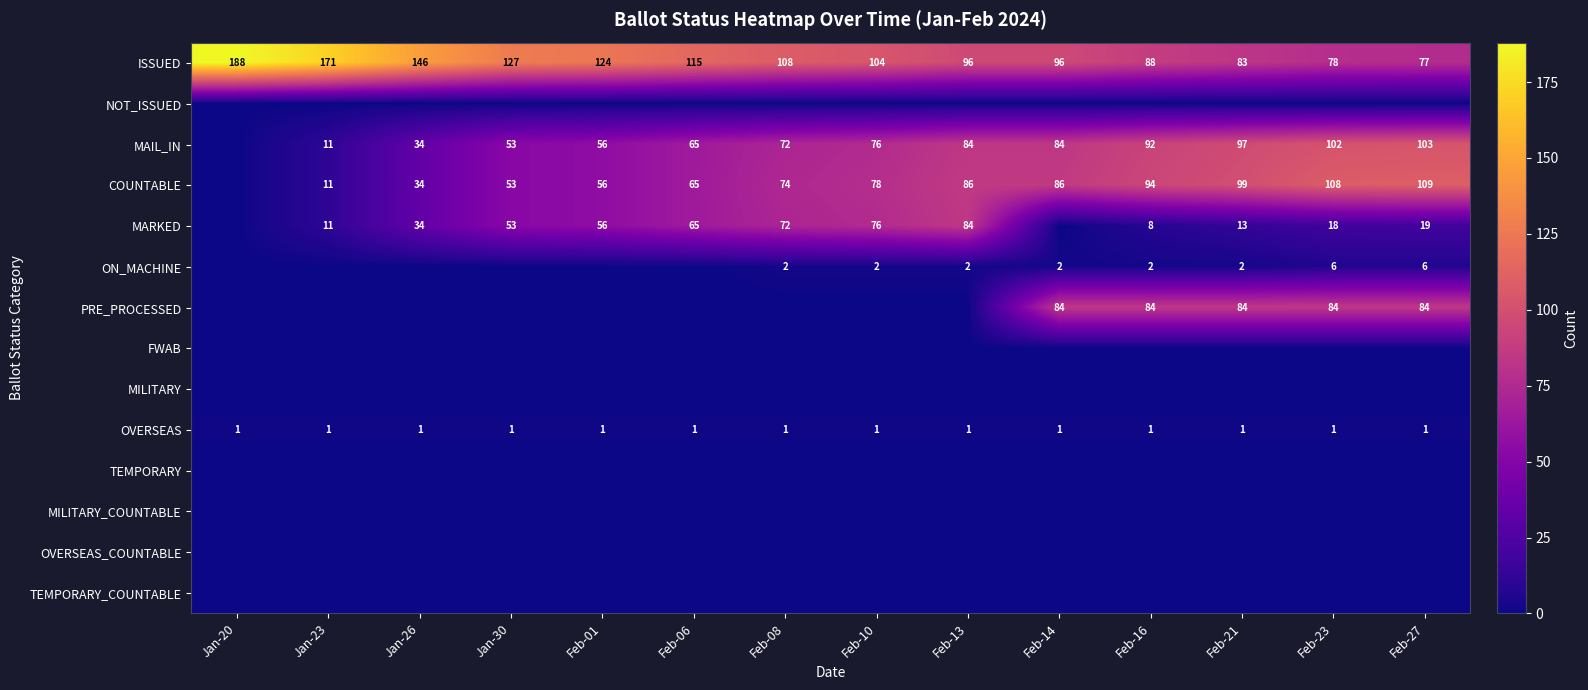

True or false: MARKED has a value of 76 at Feb-10.

True